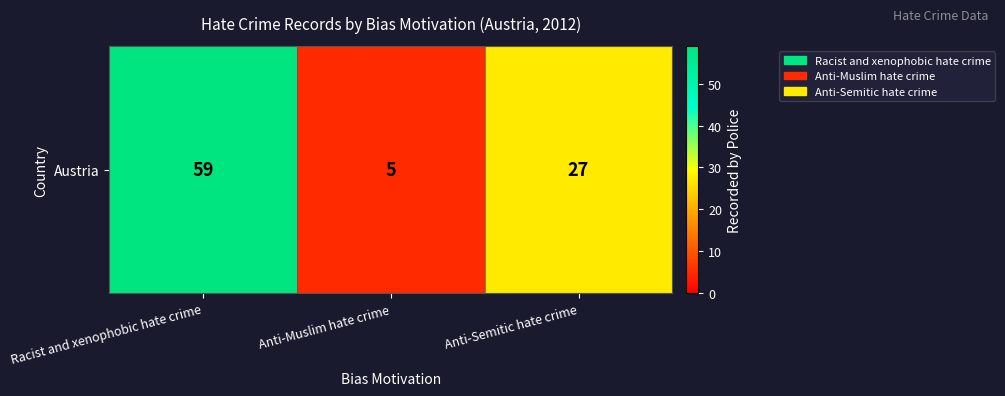

Reading left to right, transcribe all the data shown in this chart.

59	5	27